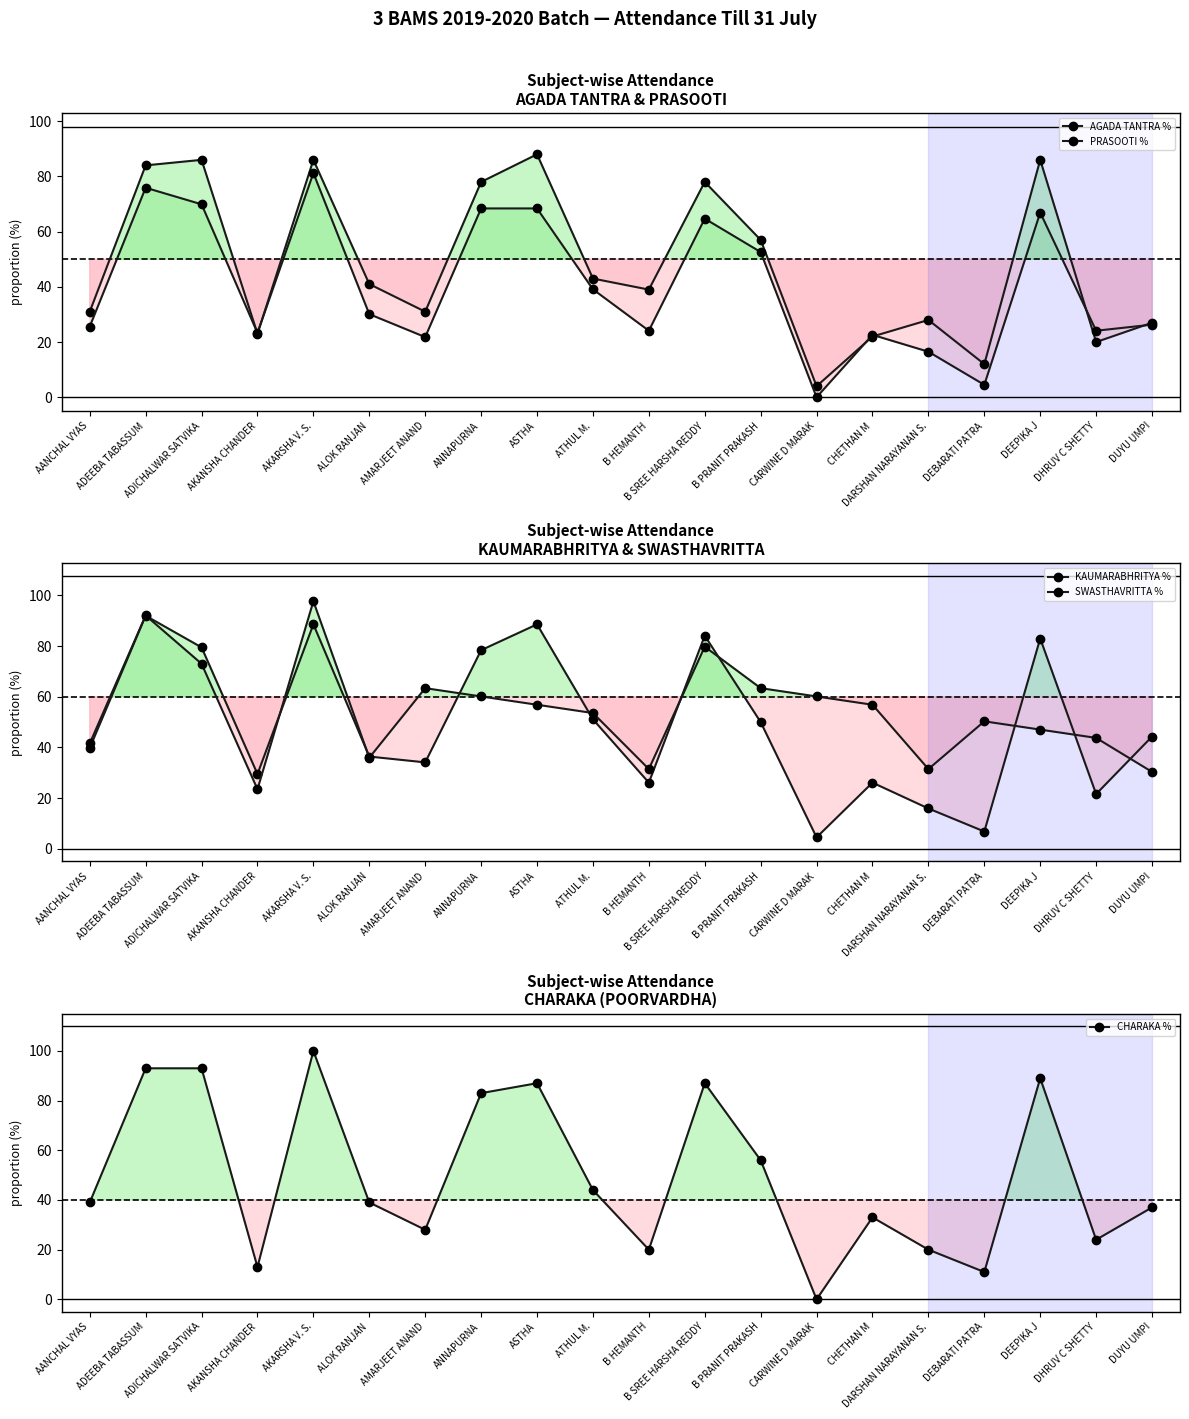

Read the KAUMARABHRITYA % value at DUYU UMPI.

44.3